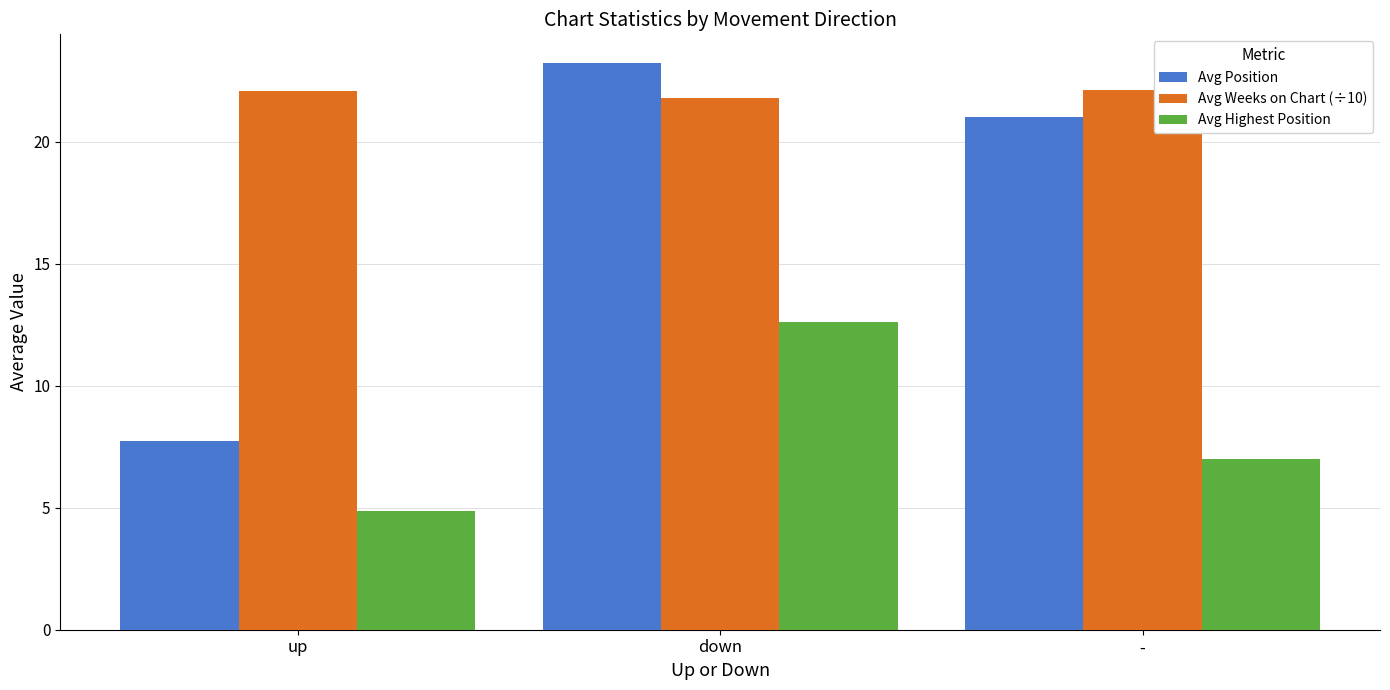

Which series has the largest total across all categories?

Avg Weeks on Chart (÷10)